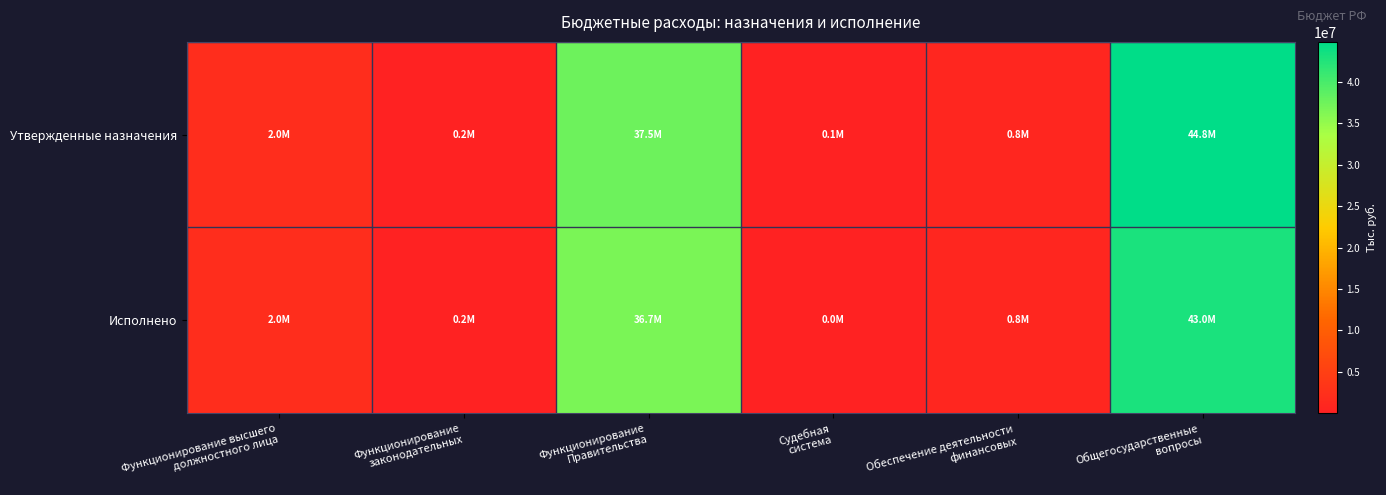

Which series changed the most between Судебная система and Общегосударственные вопросы?

Утвержденные назначения